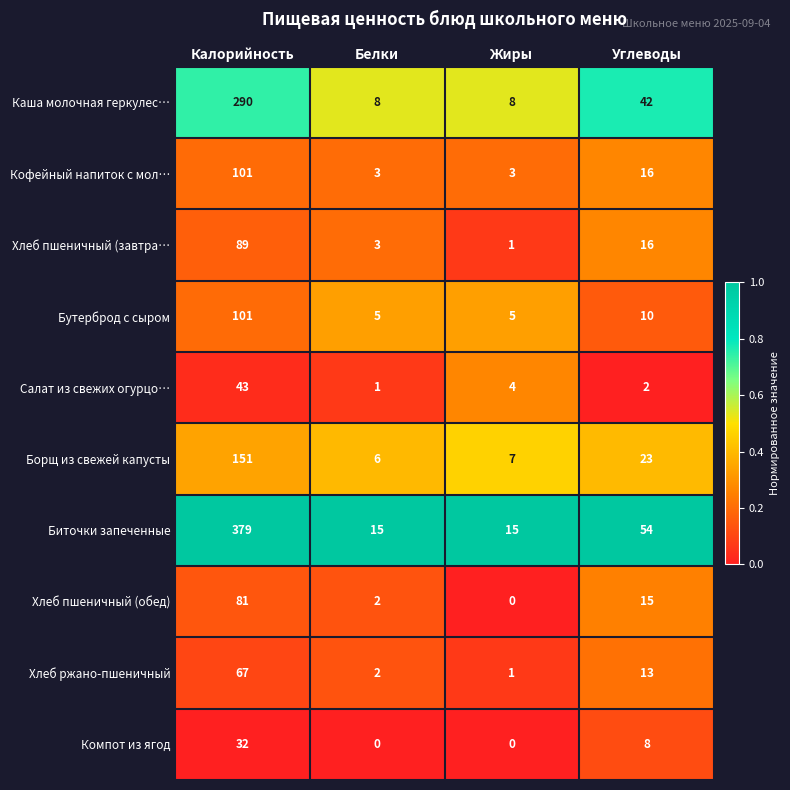

At how many categories does at least one series exceed 0?

4